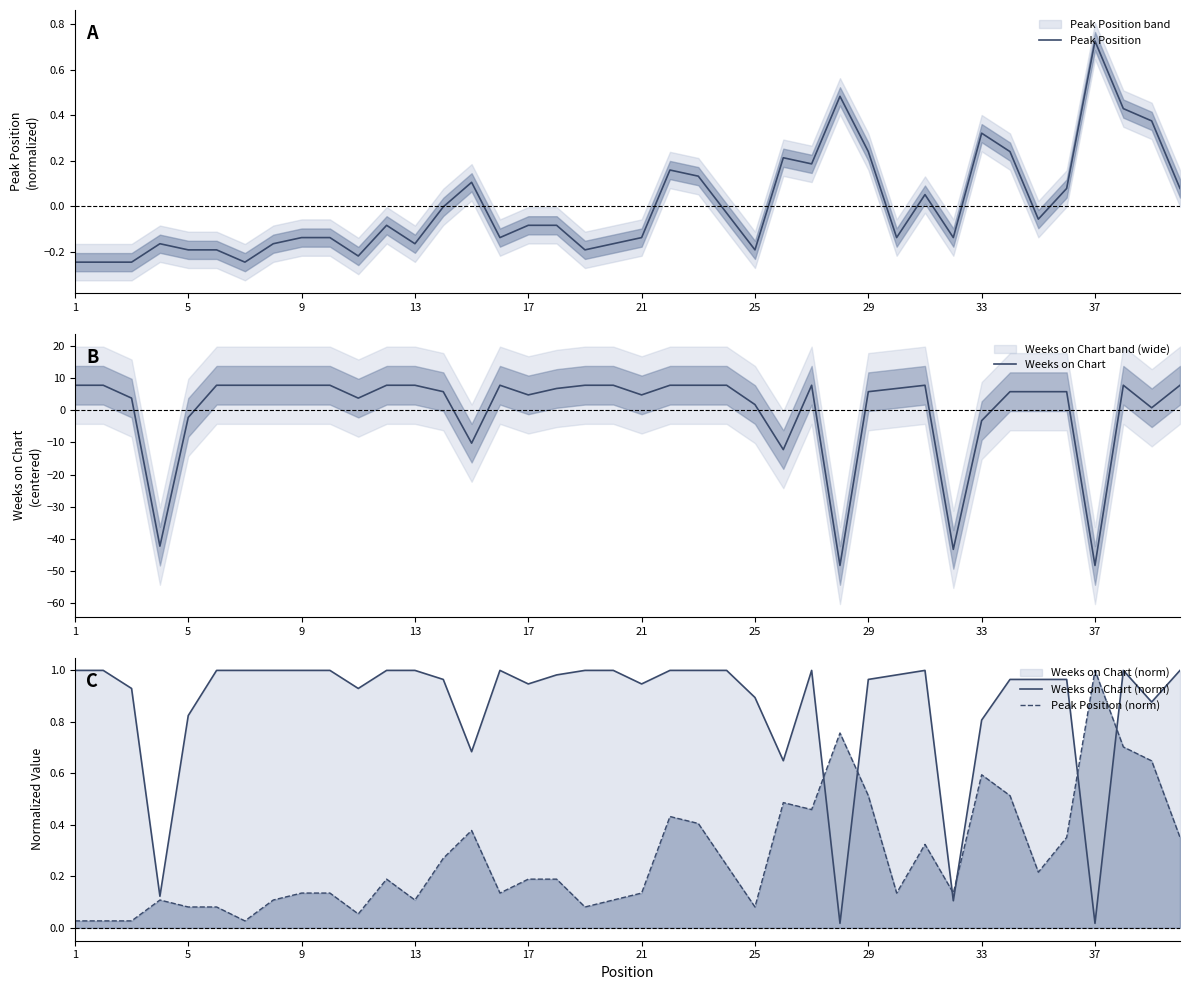

What is the highest value of the Peak Position (norm) series?

1.0